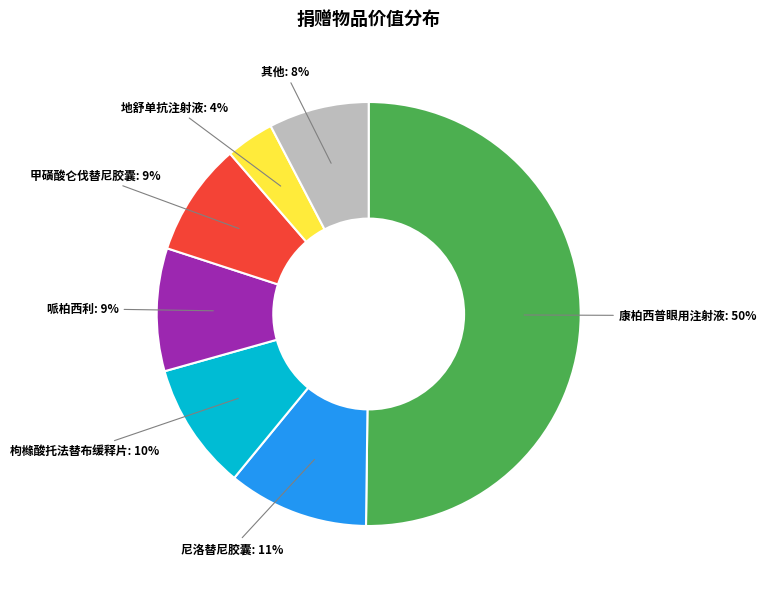

To the nearest percent, what is the average slice percentage?

14%